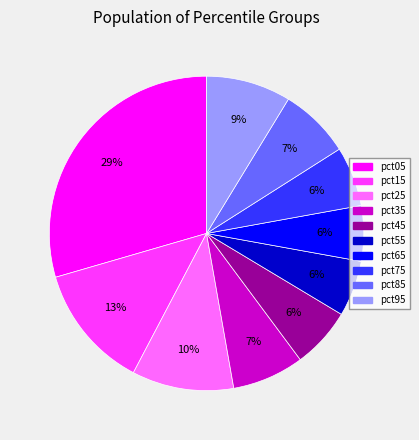

Do pct55 and pct05 together represent more than half of the pie?

No